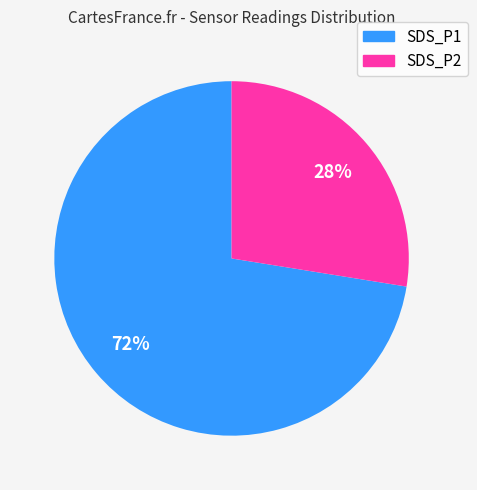

What is the ratio of the value at SDS_P1 to the value at SDS_P2?

2.6